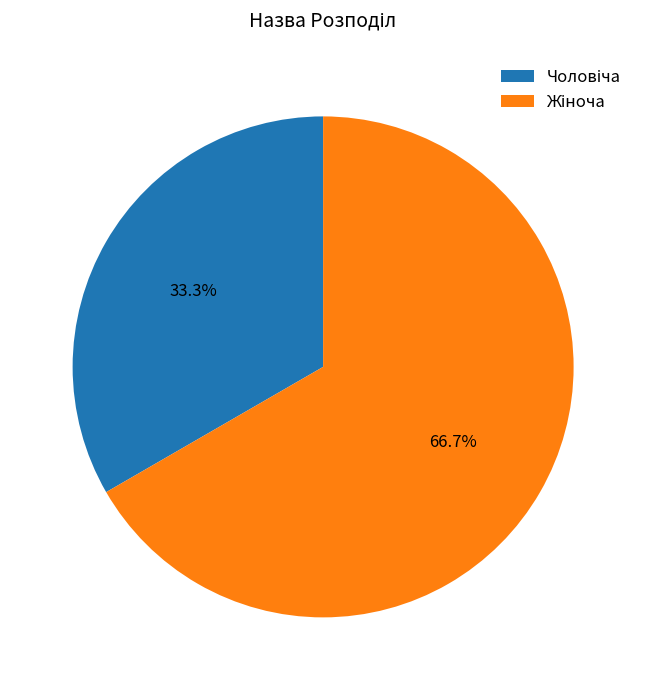

Is there a majority slice in this chart?

Yes